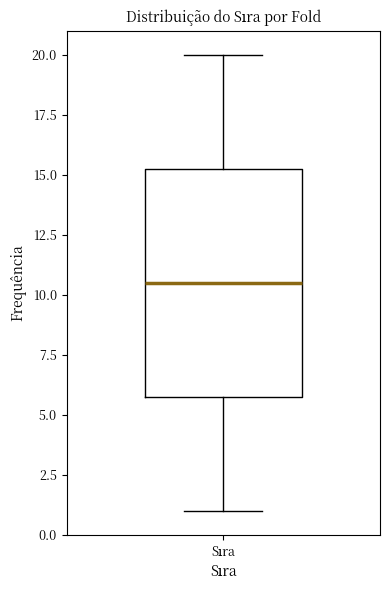

Where is the upper edge of the box for Sıra on the y-axis? The values are not printed on the chart, so give them approximately, as read against the axis.

15.5